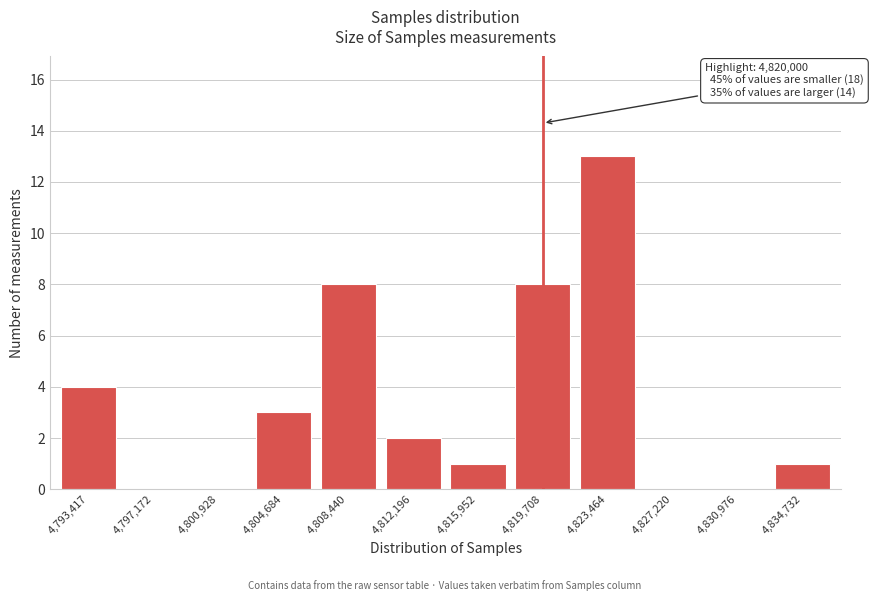

Reading left to right, transcribe all the data shown in this chart.

4,793,417=4	4,797,172=0	4,800,928=0	4,804,684=3	4,808,440=8	4,812,196=2	4,815,952=1	4,819,708=8	4,823,464=13	4,827,220=0	4,830,976=0	4,834,732=1